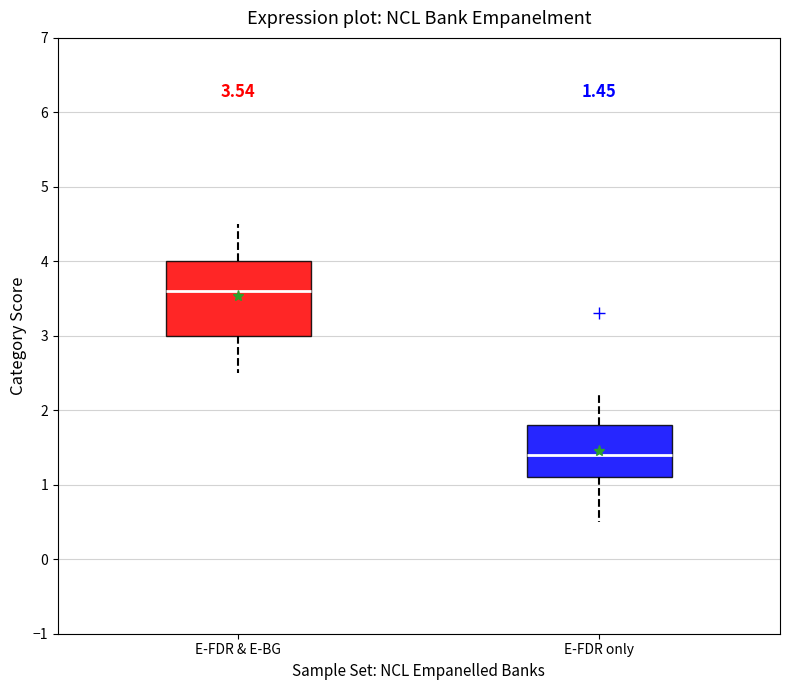

Comparing the boxes themselves (not the whiskers), which one is the tallest?

E-FDR & E-BG